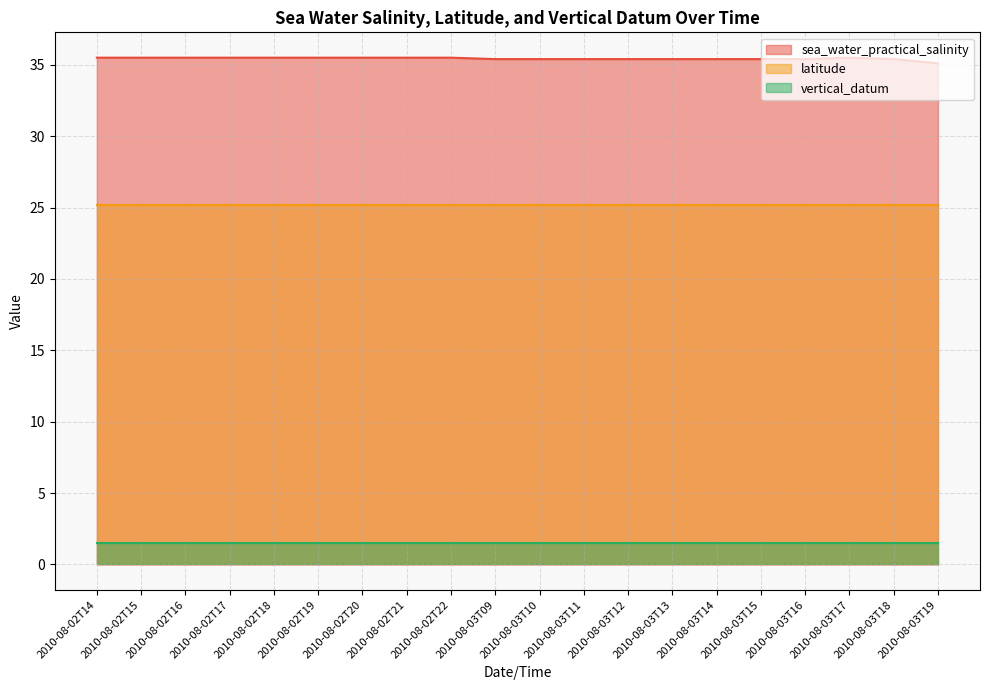

What are all the series names shown in the legend?

sea_water_practical_salinity, latitude, vertical_datum